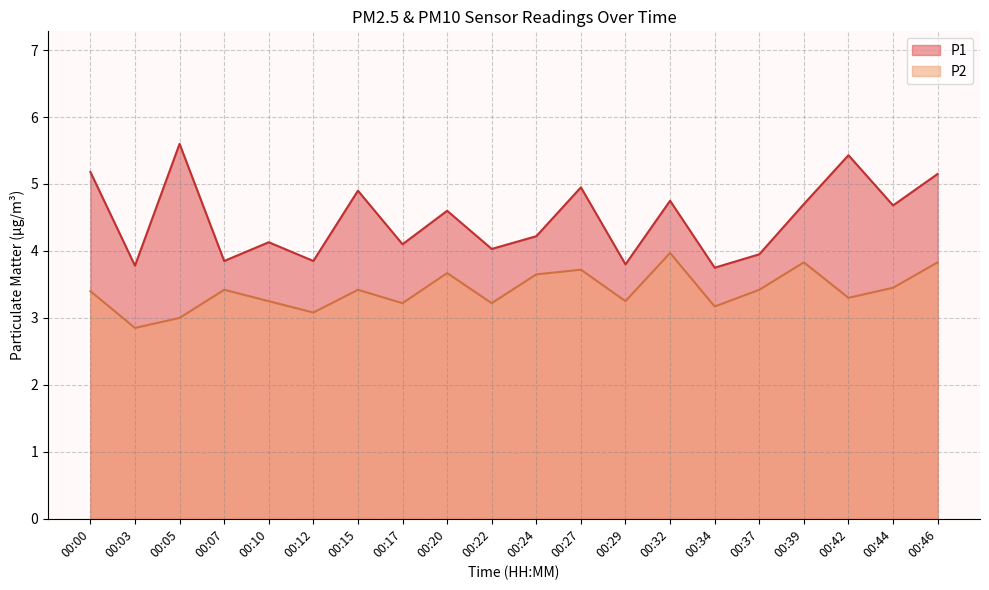

Where does the P1 series first go above 4?

00:00